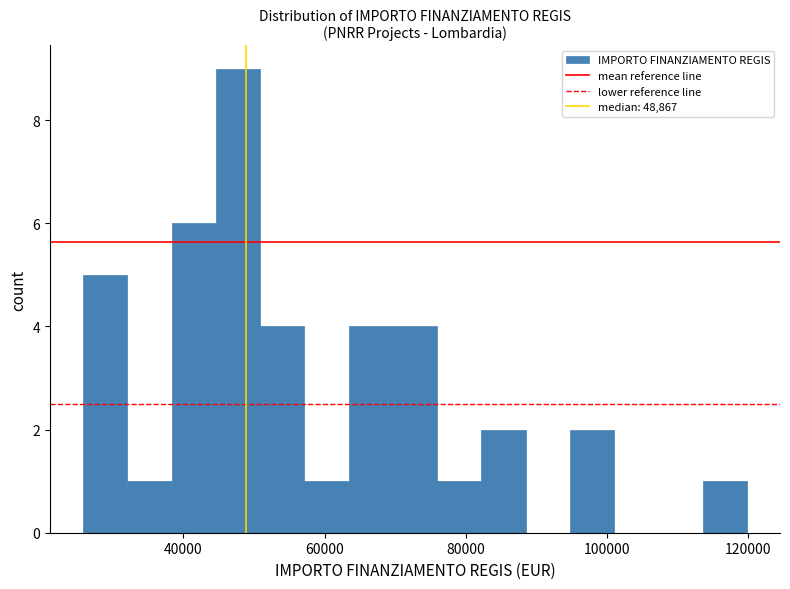

Read against the x-axis, roughly where is the centre of the tallest bar?

48000